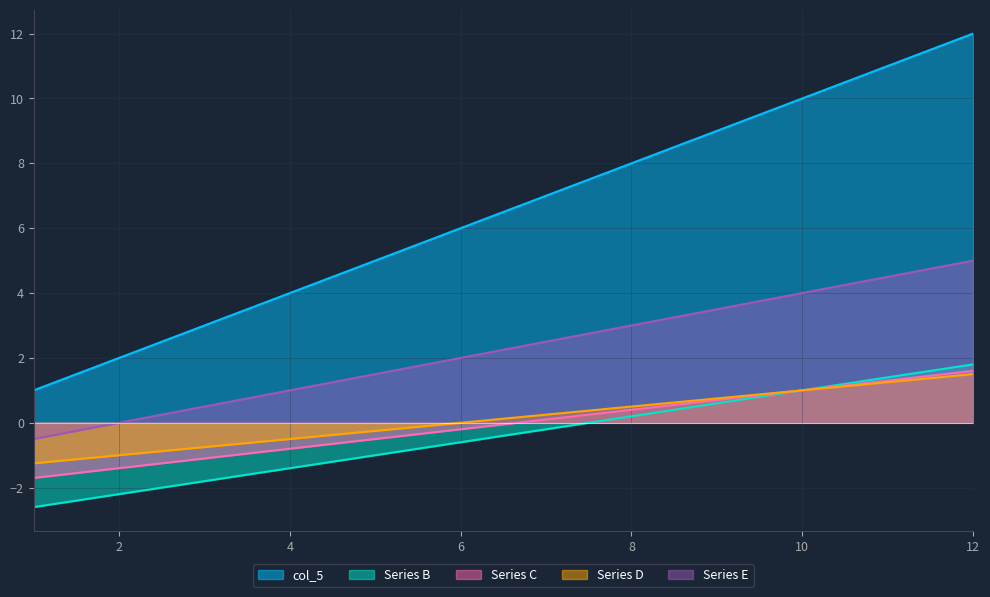

How many lines are shown in the chart?

5